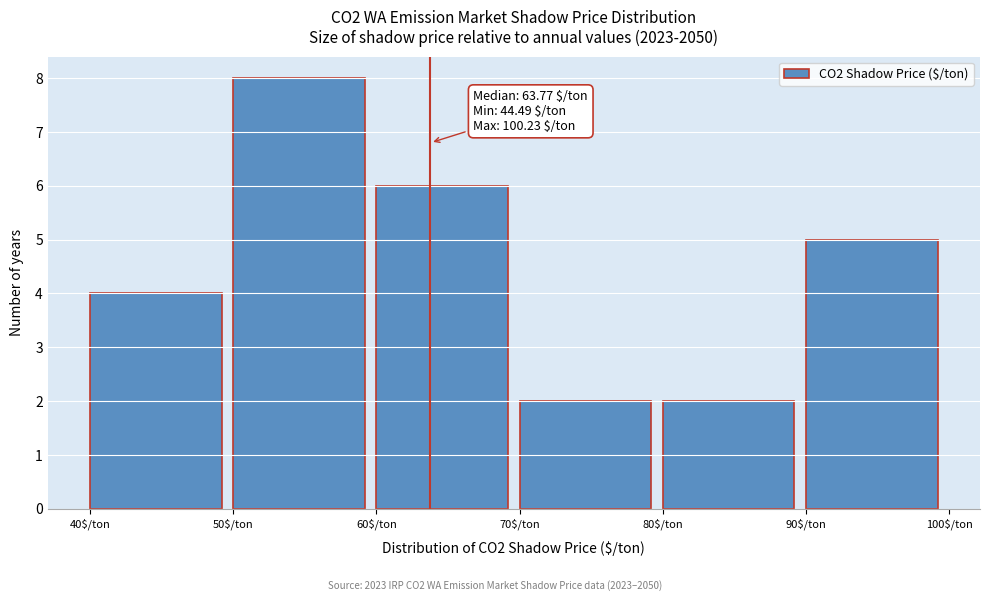

Which range on the x-axis has the tallest bar?

50 to 60